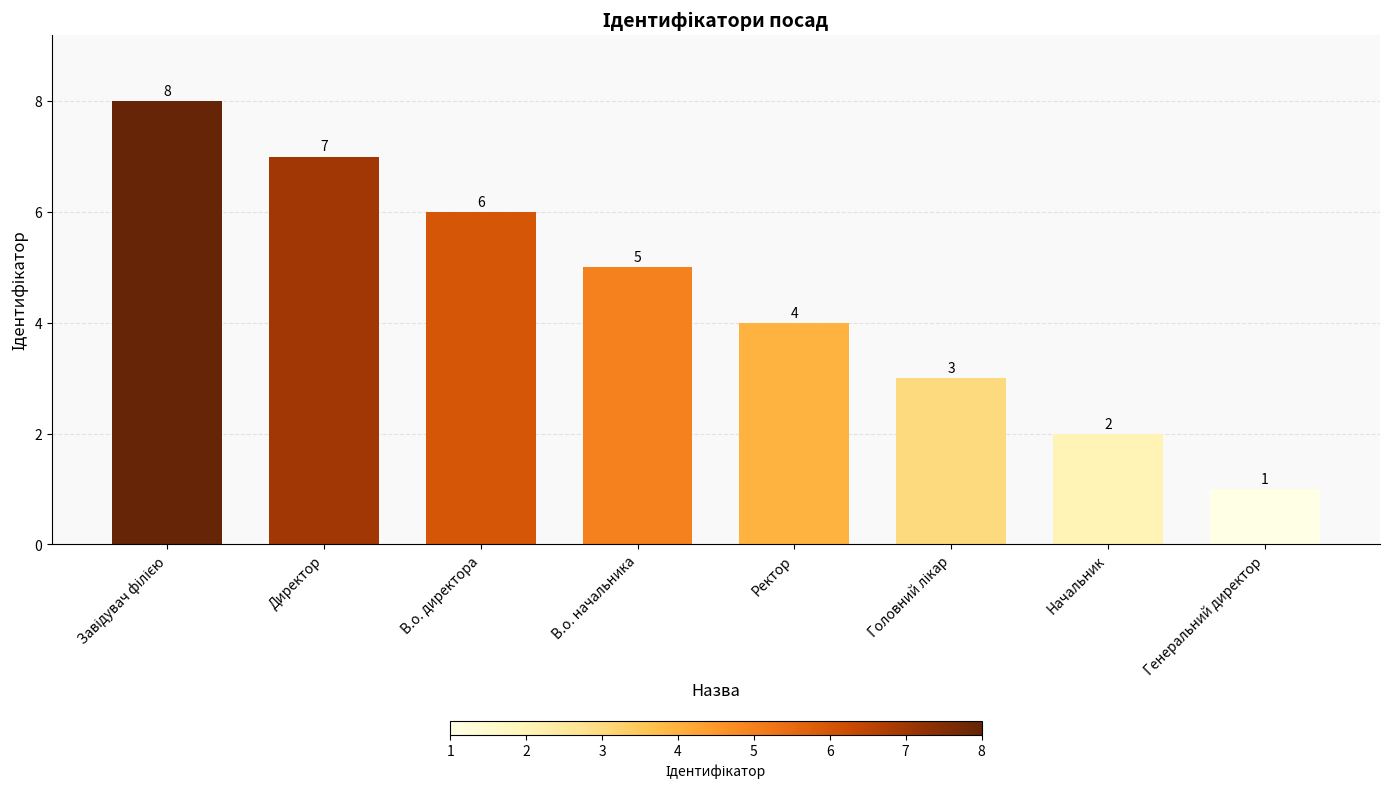

Approximately how many times larger is the value at В.о. начальника compared to Генеральний директор?

5.0